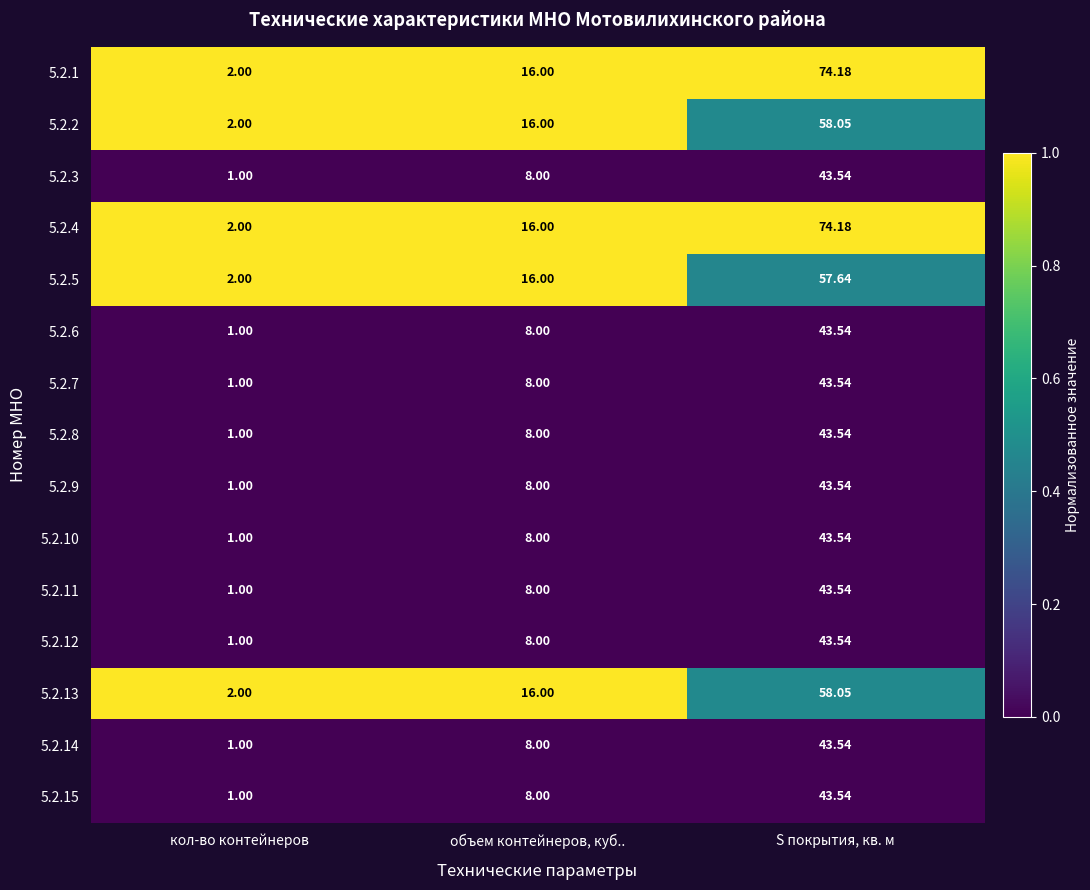

What is the total value across all series at S покрытия, кв. м?

757.5